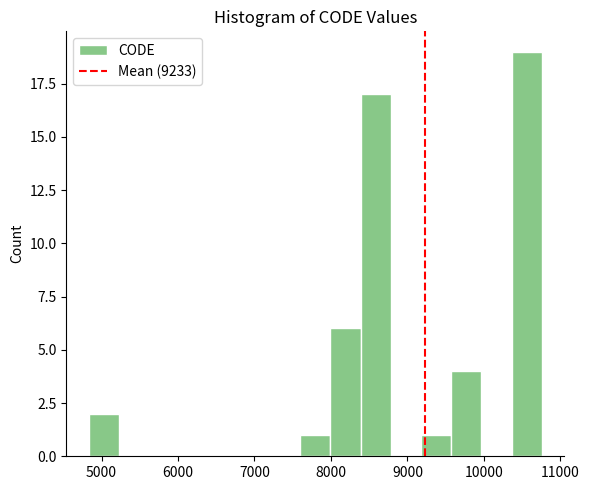

Read against the x-axis, roughly where is the centre of the tallest bar?

10600